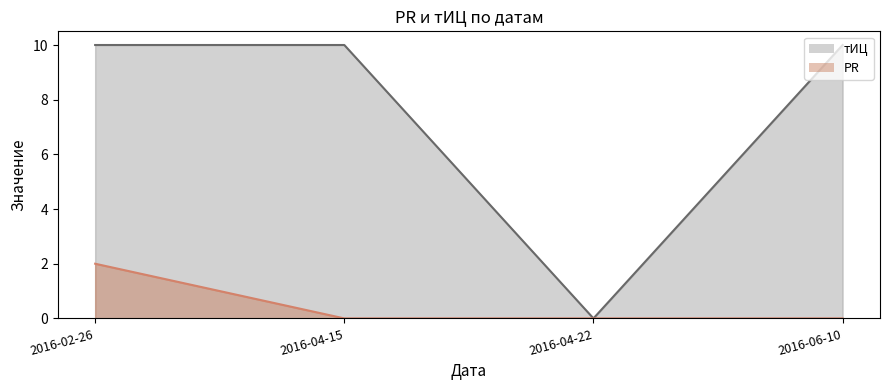

True or false: PR has a value of 0 at 2016-04-15.

True